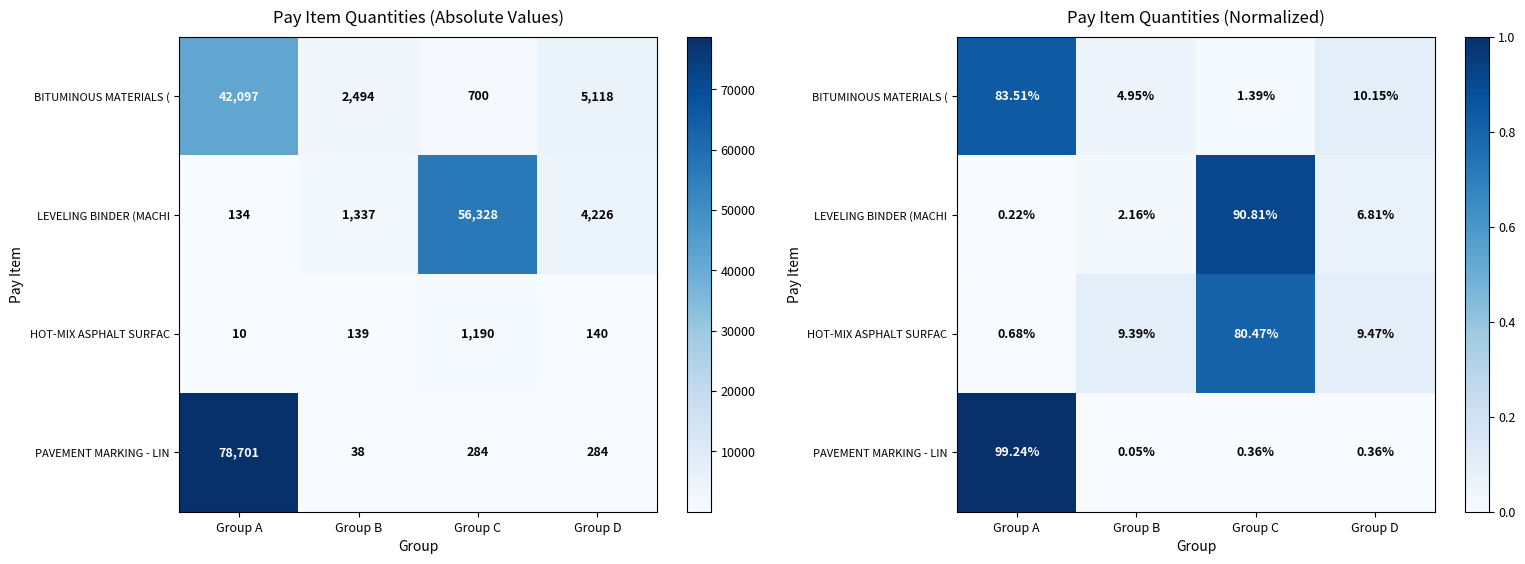

At which label does BITUMINOUS MATERIALS ( reach its minimum?

Group C